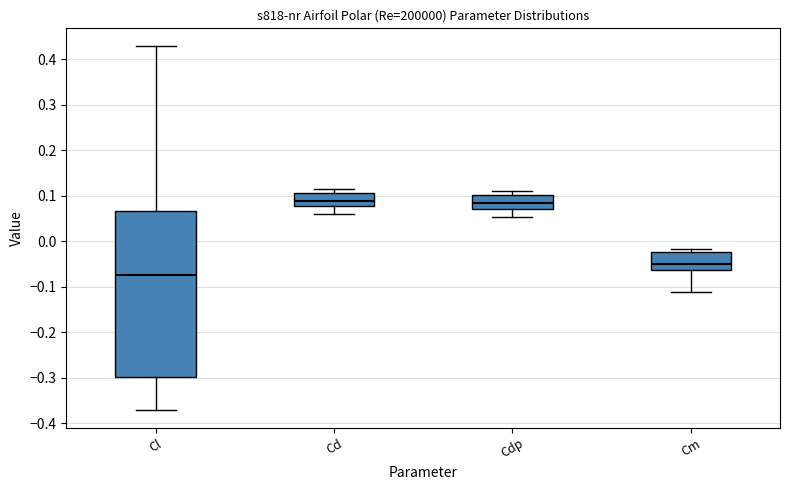

Which box is the tallest, from its lower edge to its upper edge?

Cl